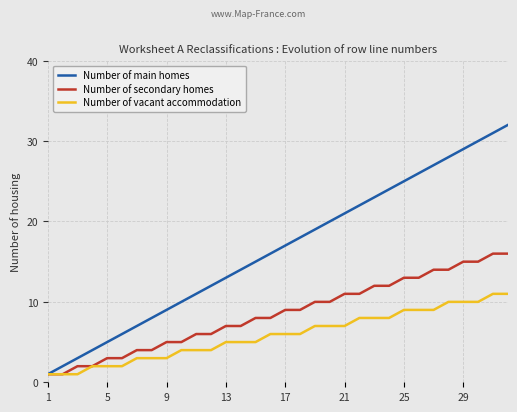

Which series has the largest total across all categories?

Number of main homes